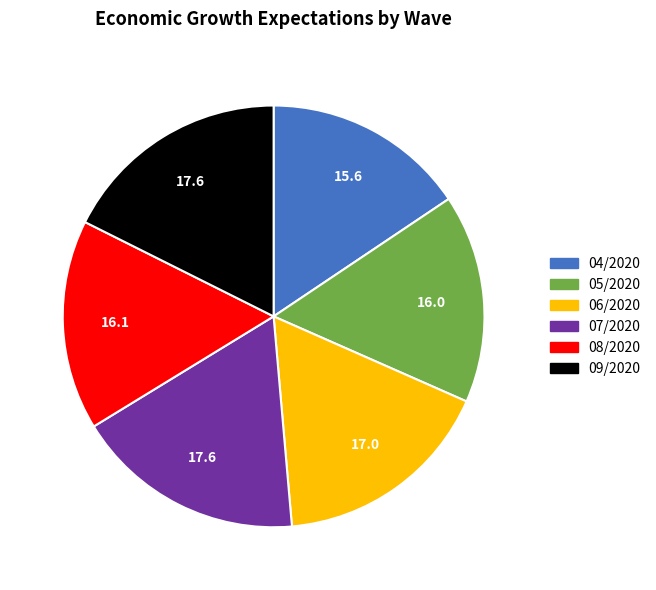

Does 08/2020 account for over 50% of the chart?

No